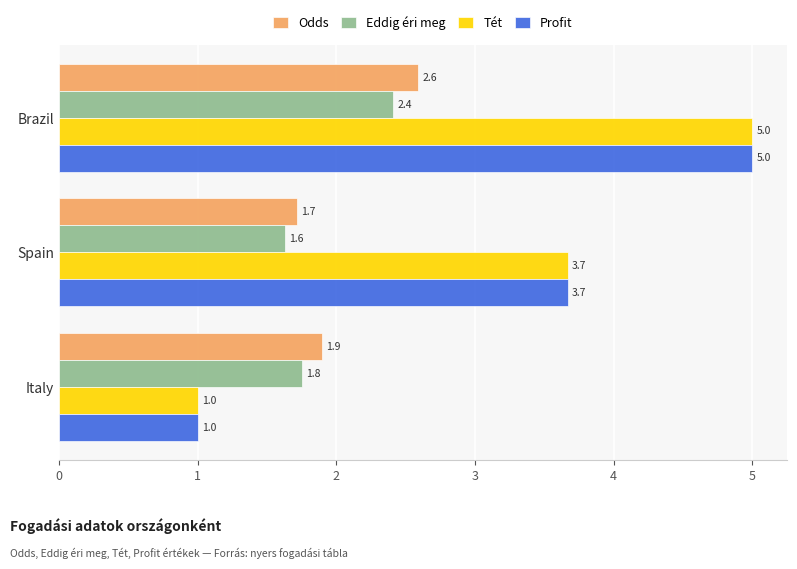

What is the total value across all series at Brazil?

15.0